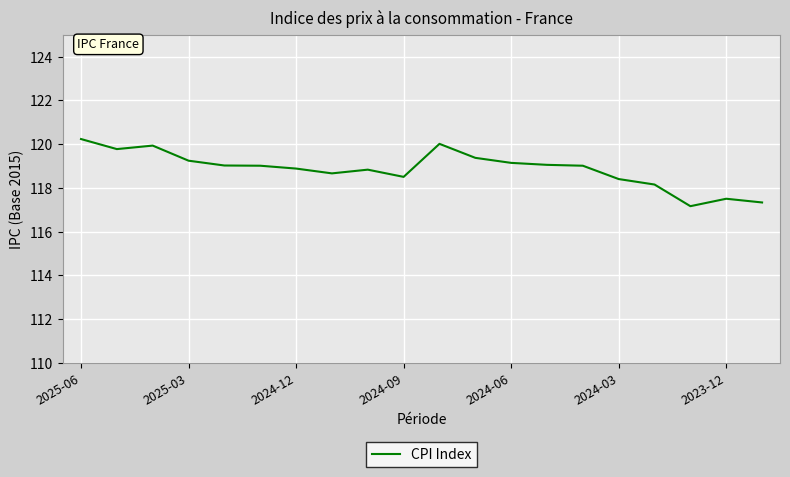

What is the greatest value displayed?

120.2